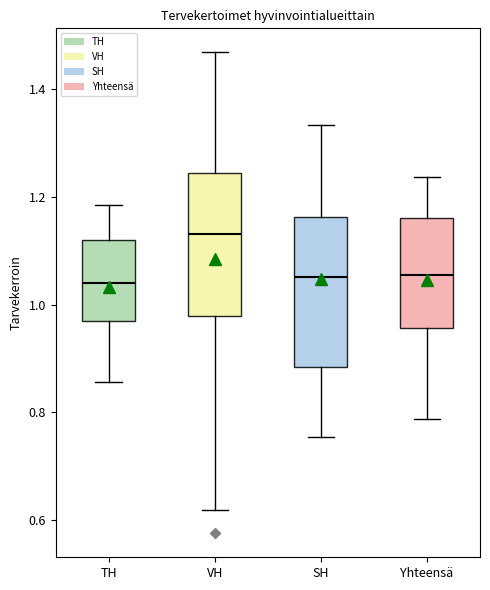

Where does the lower whisker of the box for TH end on the y-axis? The values are not printed on the chart, so give them approximately, as read against the axis.

0.86